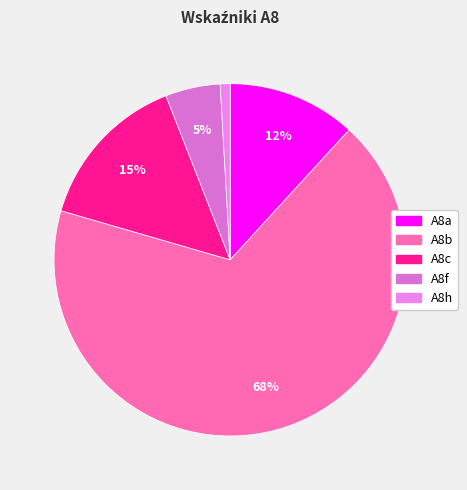

The A8a slice represents 24% of the pie. True or false?

False